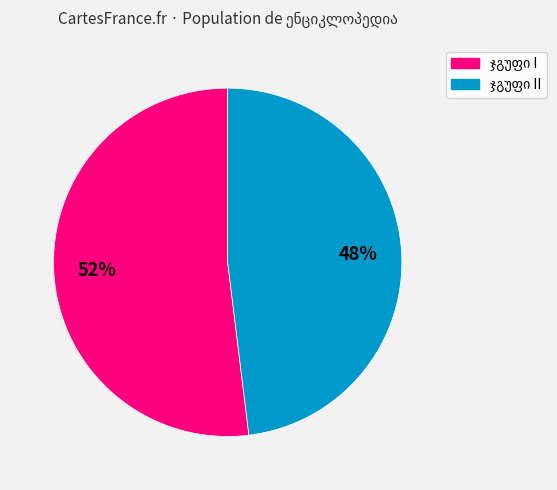

To the nearest percent, what is the average slice percentage?

50%